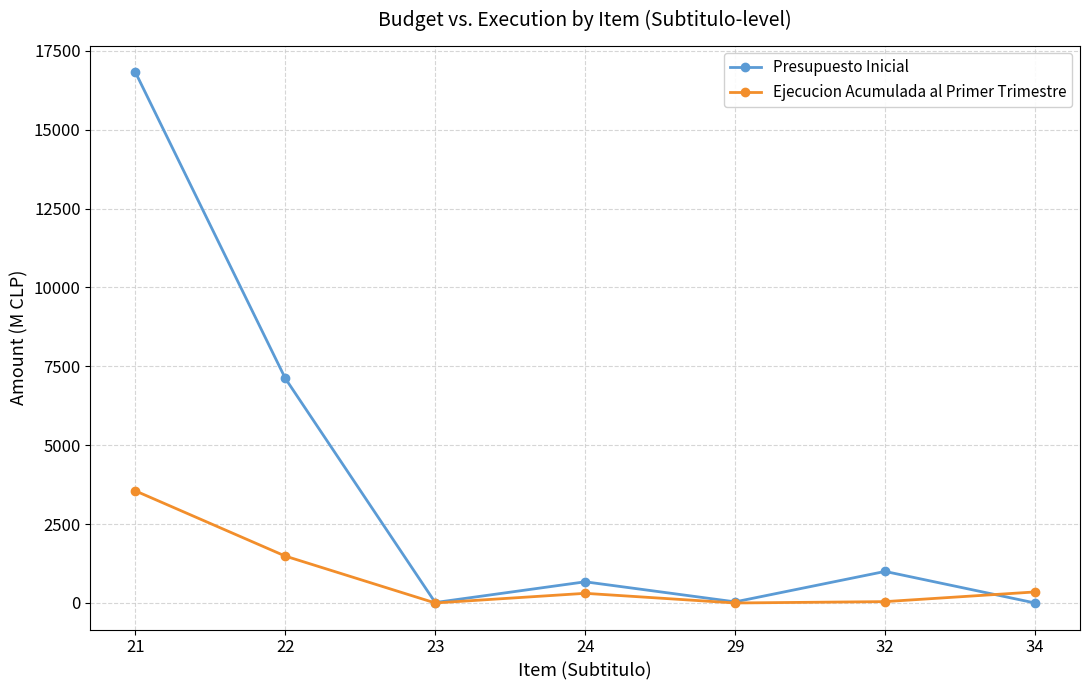

What is the value of the Presupuesto Inicial point at the 4th from the left?

671